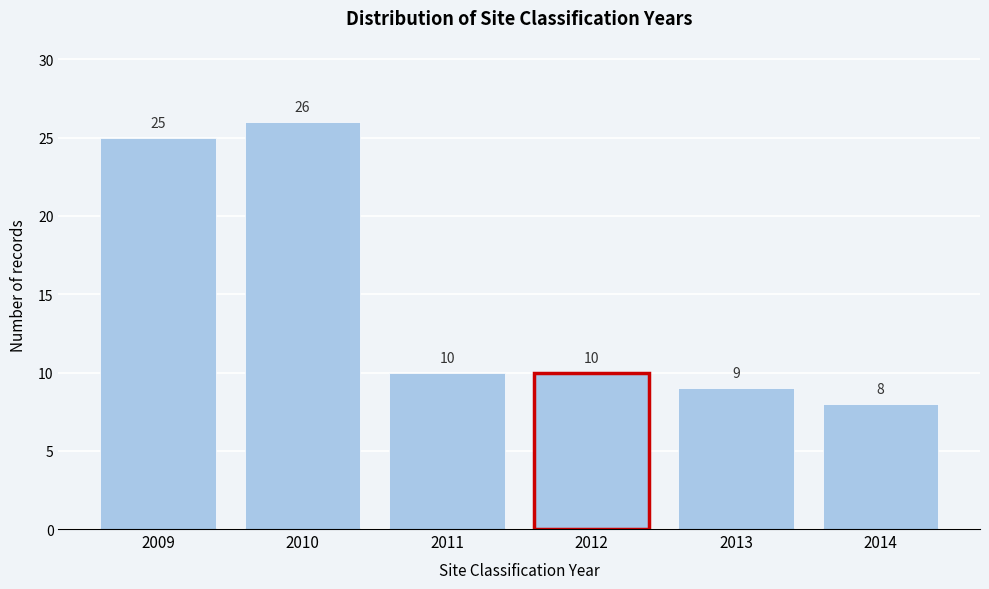

Reading left to right, extract all data points from this chart.

2009=25	2010=26	2011=10	2012=10	2013=9	2014=8